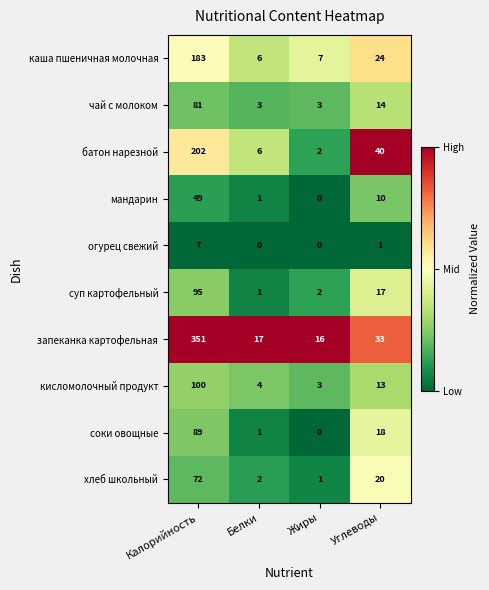

What is the total value across all series at Жиры?

34